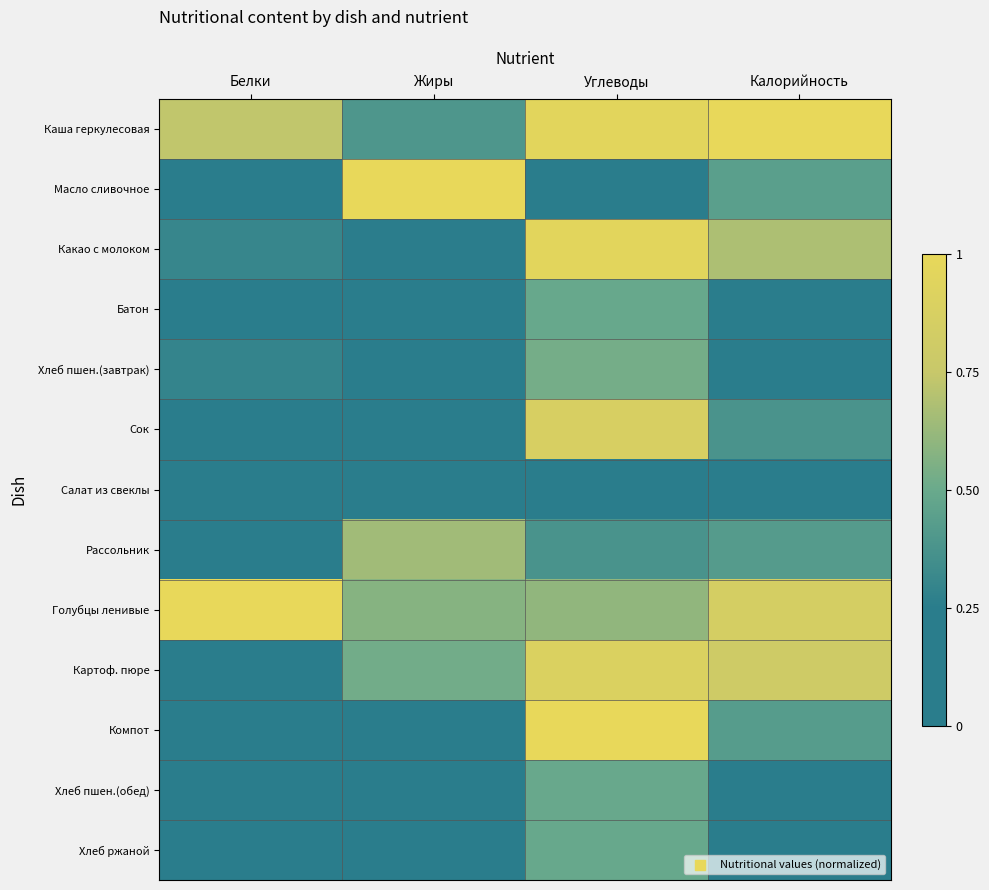

What is the difference between the highest and lowest values at Жиры?

1.0